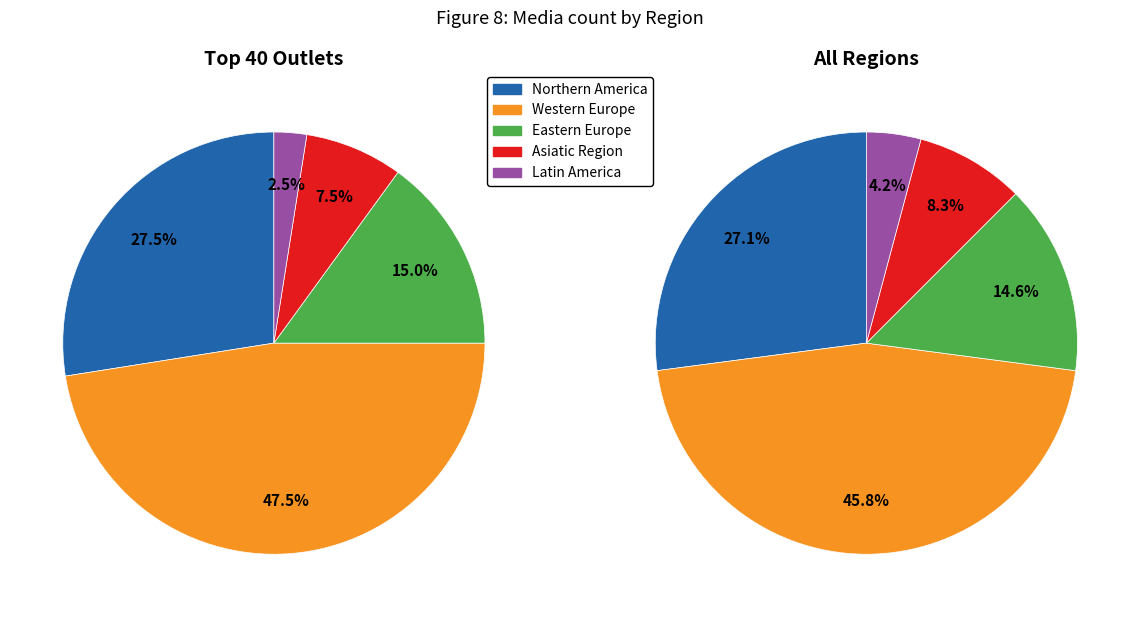

What percentage is the Asiatic Region slice, to the nearest percent?

8%